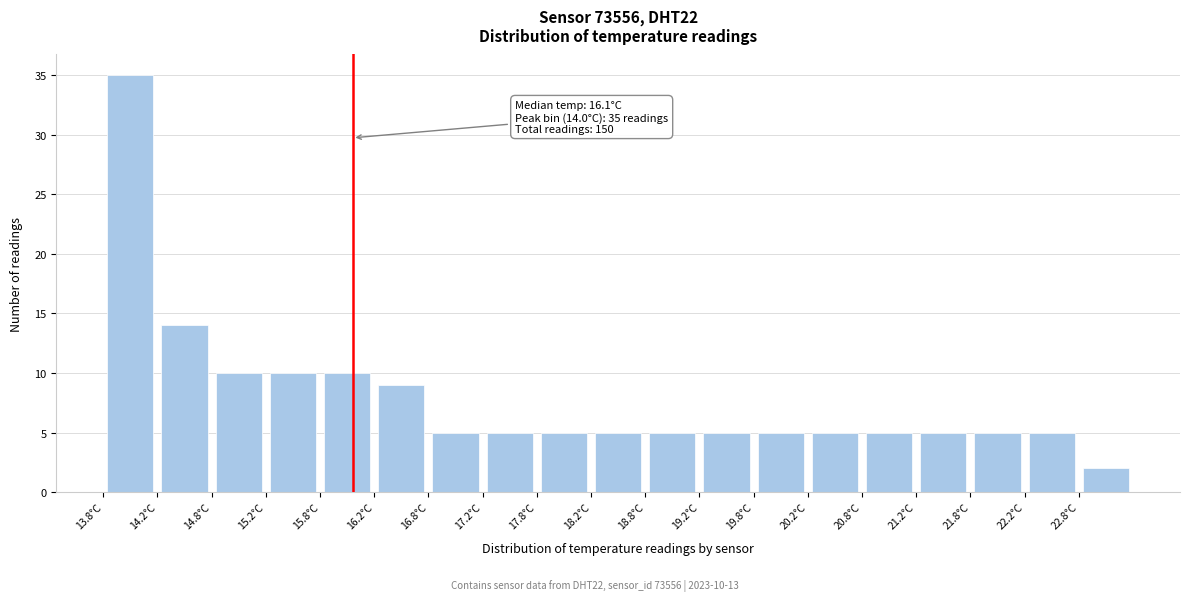

Over which range of the x-axis is the bar tallest?

13.75 to 14.25